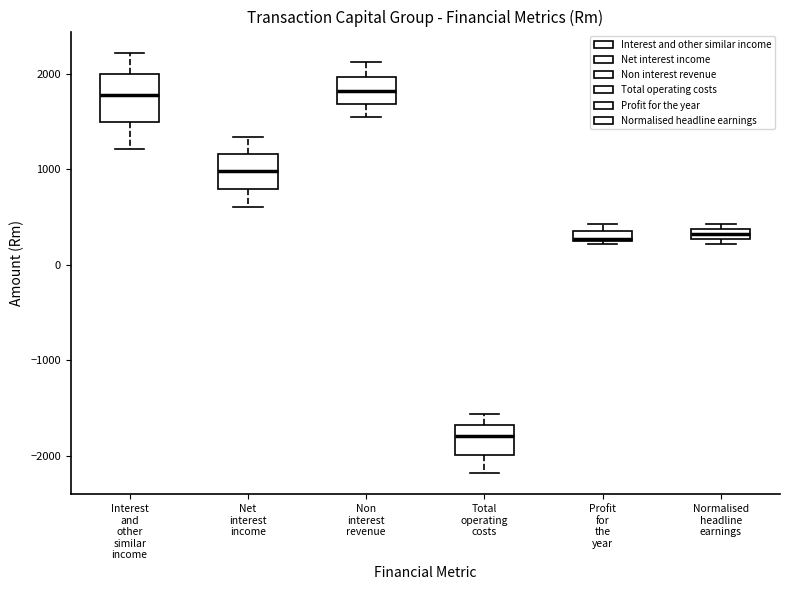

Comparing the boxes themselves (not the whiskers), which one is the tallest?

Interest and other similar income